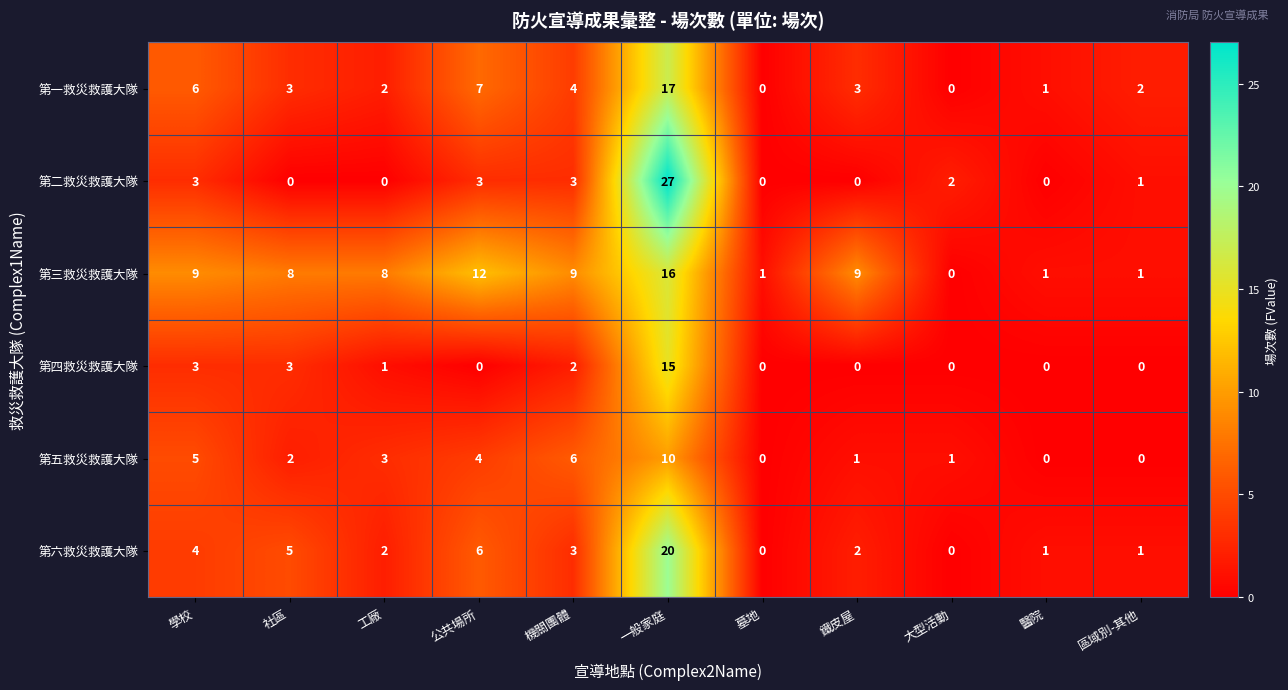

How many 第五救災救護大隊 values are between 0 and 5?

9